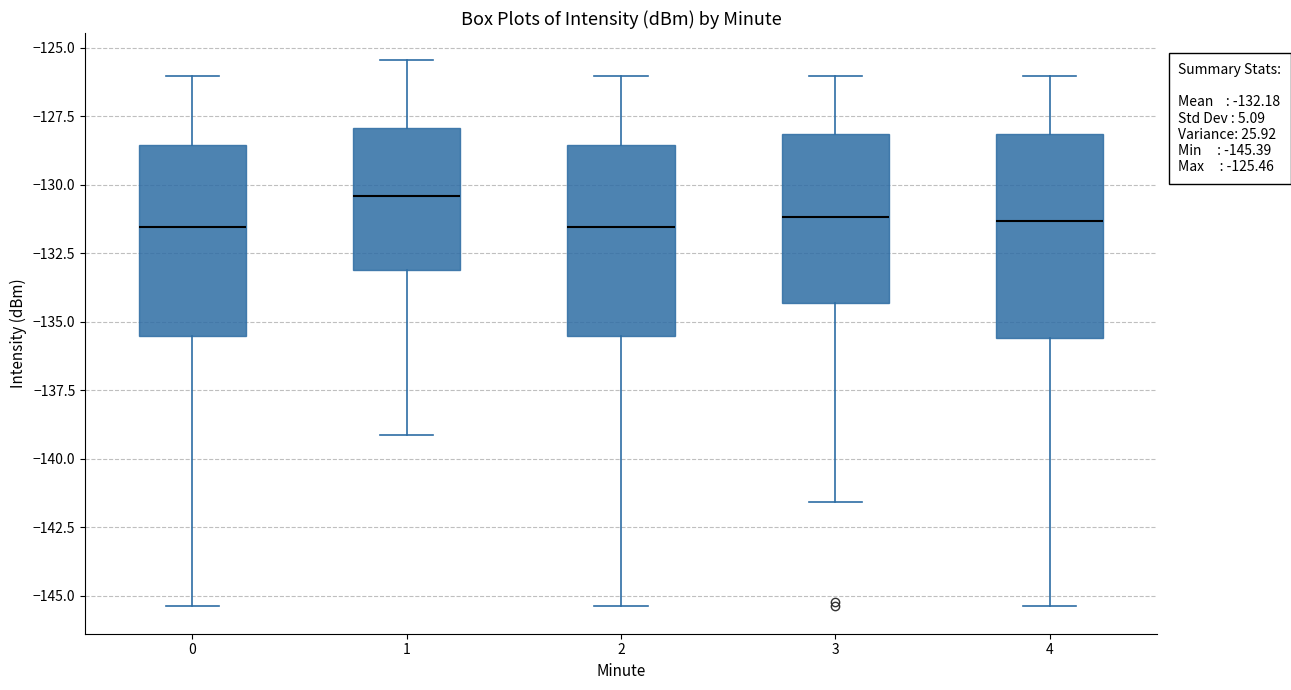

Which box's median line is the highest?

1